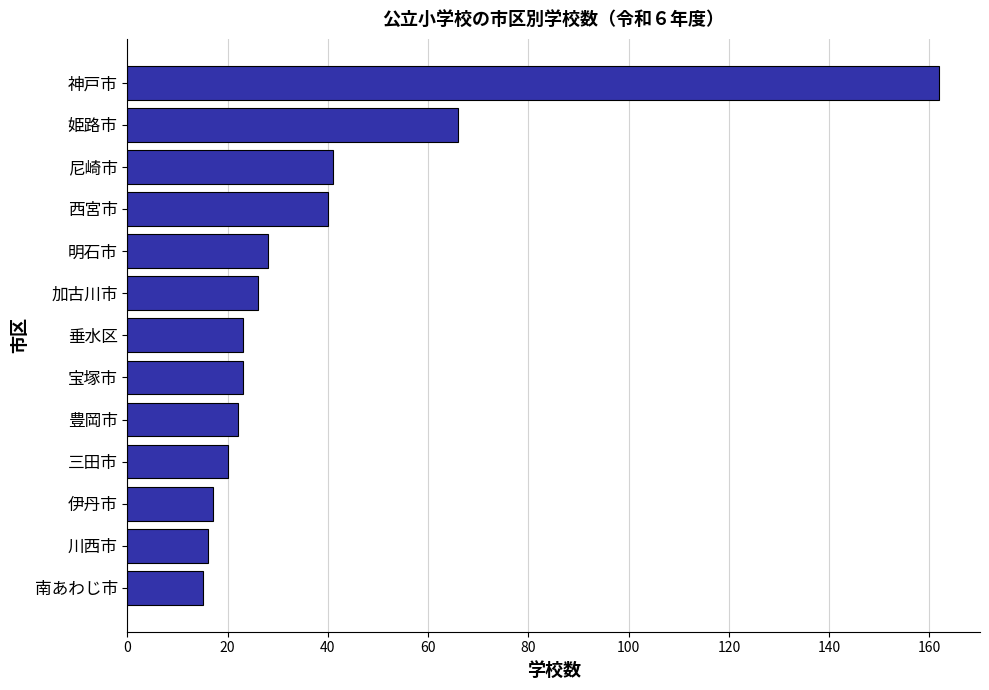

Where is the data nearest to the value 88?

姫路市